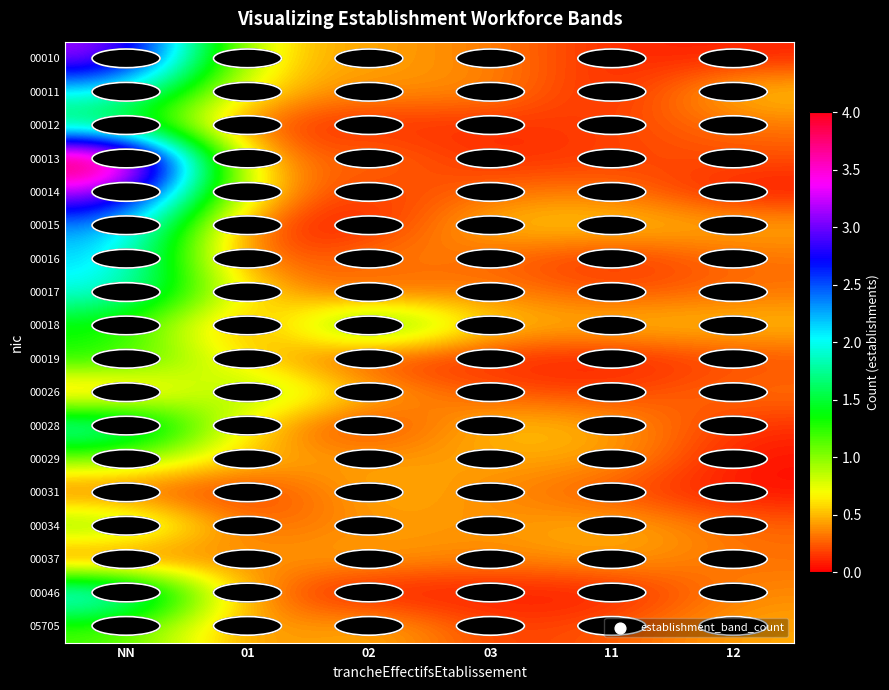

Reading left to right, what are all the values shown in this chart?

00010: NN=3.2	01=0.6	02=0.4	03=0.4	11=0.1	12=0.1
00011: NN=2.0	01=0.5	02=0.4	03=0.4	11=0.0	12=0.6
00012: NN=1.5	01=0.1	02=0.1	03=0.1	11=0.2	12=0.3
00013: NN=4.3	01=0.2	02=0.4	03=0.1	11=0.2	12=0.2
00014: NN=3.3	01=0.5	02=0.1	03=0.3	11=0.4	12=0.0
00015: NN=2.4	01=0.1	02=0.0	03=0.6	11=0.6	12=0.5
00016: NN=2.2	01=0.1	02=0.4	03=0.3	11=0.1	12=0.3
00017: NN=2.0	01=0.5	02=0.2	03=0.4	11=0.2	12=0.3
00018: NN=1.3	01=0.1	02=1.6	03=0.5	11=0.6	12=0.5
00019: NN=1.4	01=0.6	02=0.1	03=0.1	11=0.0	12=0.2
00026: NN=0.2	01=1.2	02=0.5	03=0.2	11=0.2	12=0.3
00028: NN=2.1	01=0.5	02=0.0	03=0.6	11=0.5	12=0.1
00029: NN=1.0	01=0.5	02=0.4	03=0.4	11=0.5	12=0.0
00031: NN=0.2	01=0.1	02=0.5	03=0.4	11=0.2	12=0.0
00034: NN=1.2	01=0.2	02=0.4	03=0.4	11=0.5	12=0.3
00037: NN=0.1	01=0.4	02=0.5	03=0.3	11=0.5	12=0.3
00046: NN=2.3	01=0.3	02=0.0	03=0.1	11=0.0	12=0.4
05705: NN=1.2	01=0.3	02=0.5	03=0.1	11=0.2	12=0.5